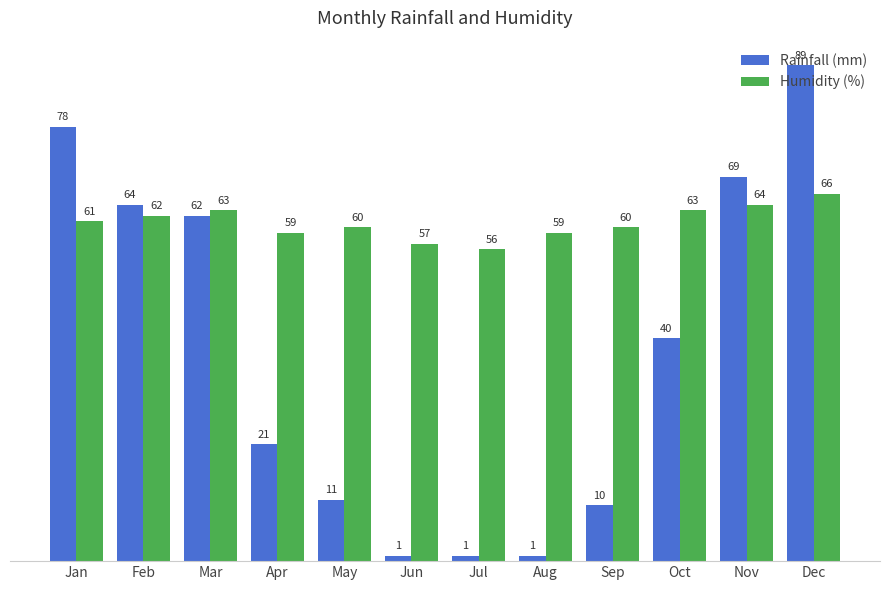

At which label does Humidity (%) reach its peak?

Dec